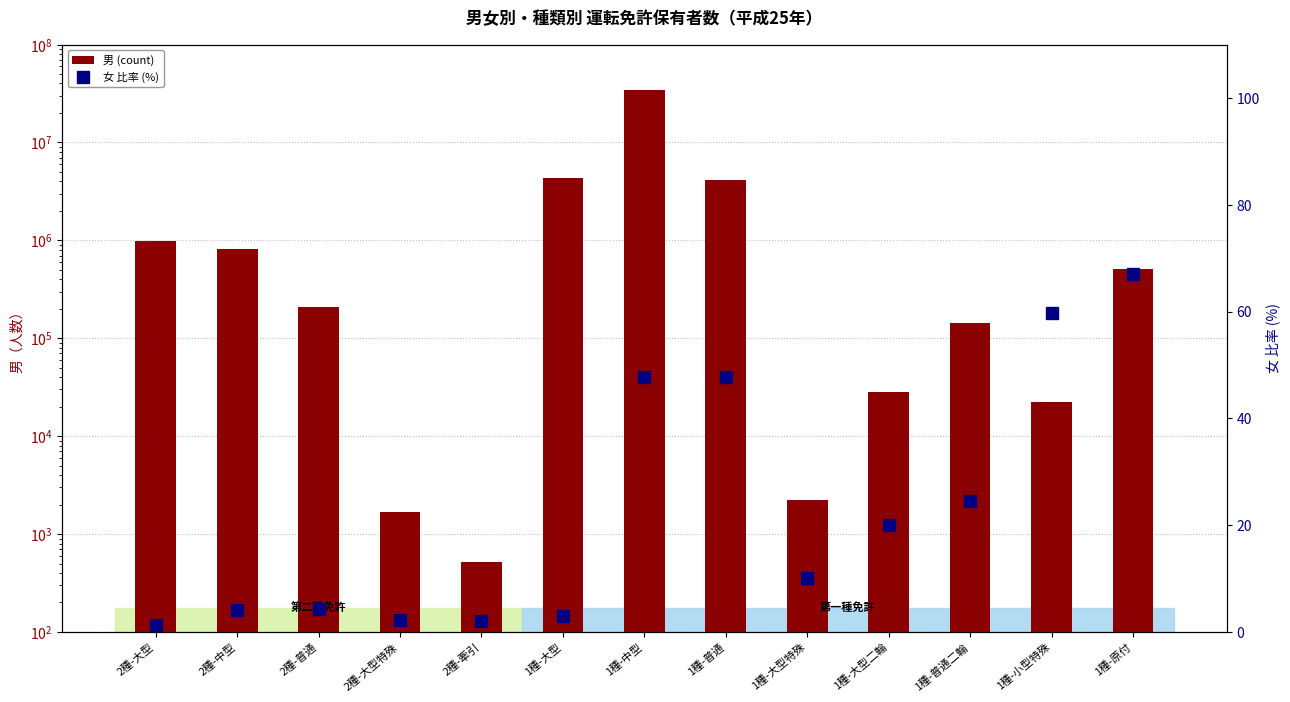

Between 2種-牽引 and 1種-大型, which is larger?

1種-大型